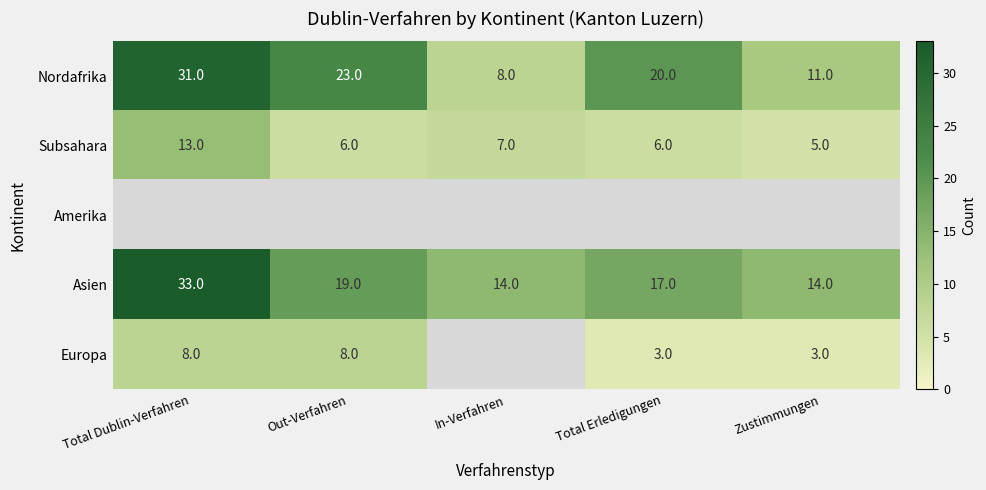

Is it true that Asien equals 19 at Out-Verfahren?

True